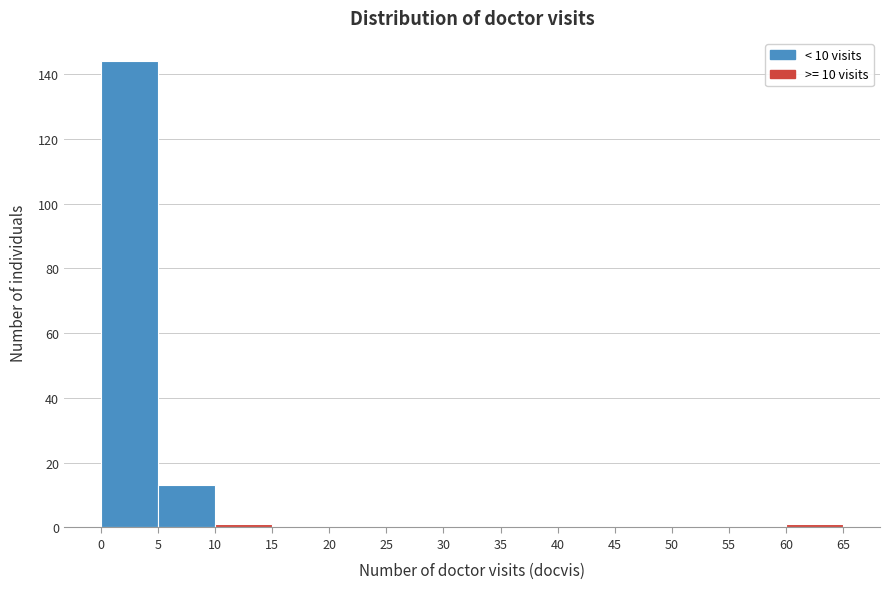

Reading left to right, transcribe this chart: for each bar, give the range it covers on the x-axis and its height. The values are not printed on the chart, so give them approximately, as read against the axis.

0 to 5: 144
5 to 10: 14
10 to 15: under 2
15 to 20: 0
20 to 25: 0
25 to 30: 0
30 to 35: 0
35 to 40: 0
40 to 45: 0
45 to 50: 0
50 to 55: 0
55 to 60: 0
60 to 65: under 2